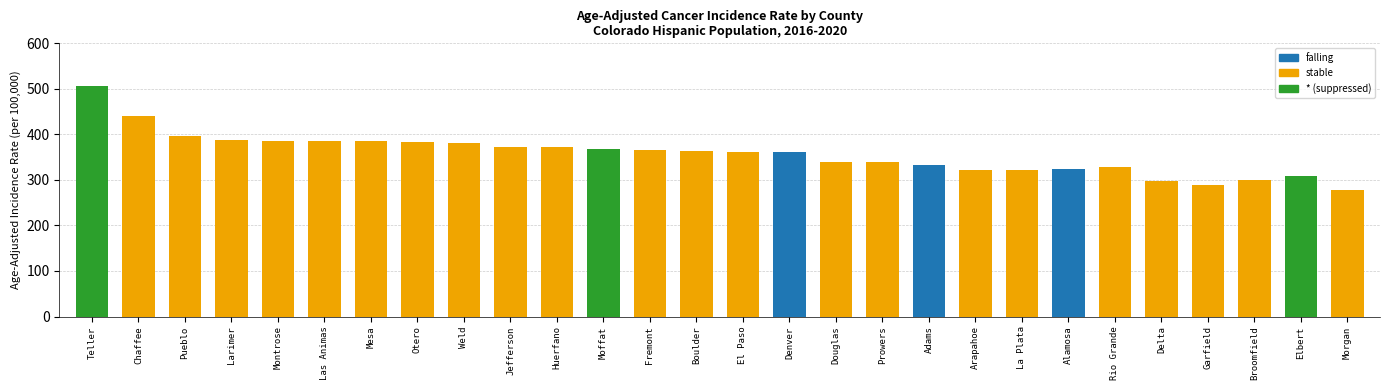

At which label does the data first exceed 362?

Teller